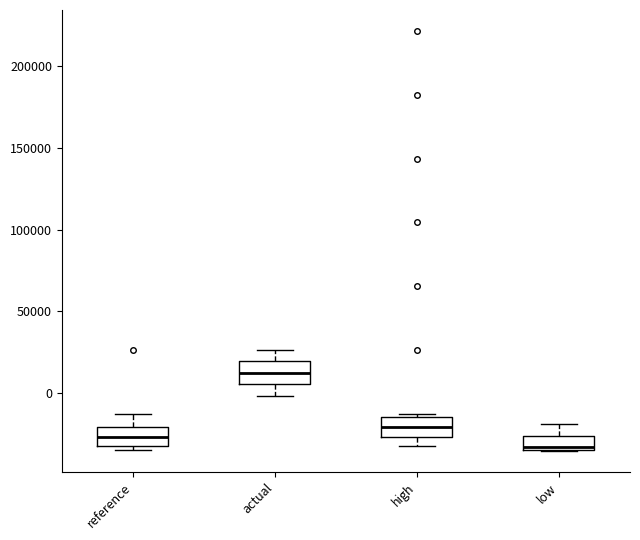

Where does the upper whisker of the box for reference end on the y-axis? The values are not printed on the chart, so give them approximately, as read against the axis.

-15000